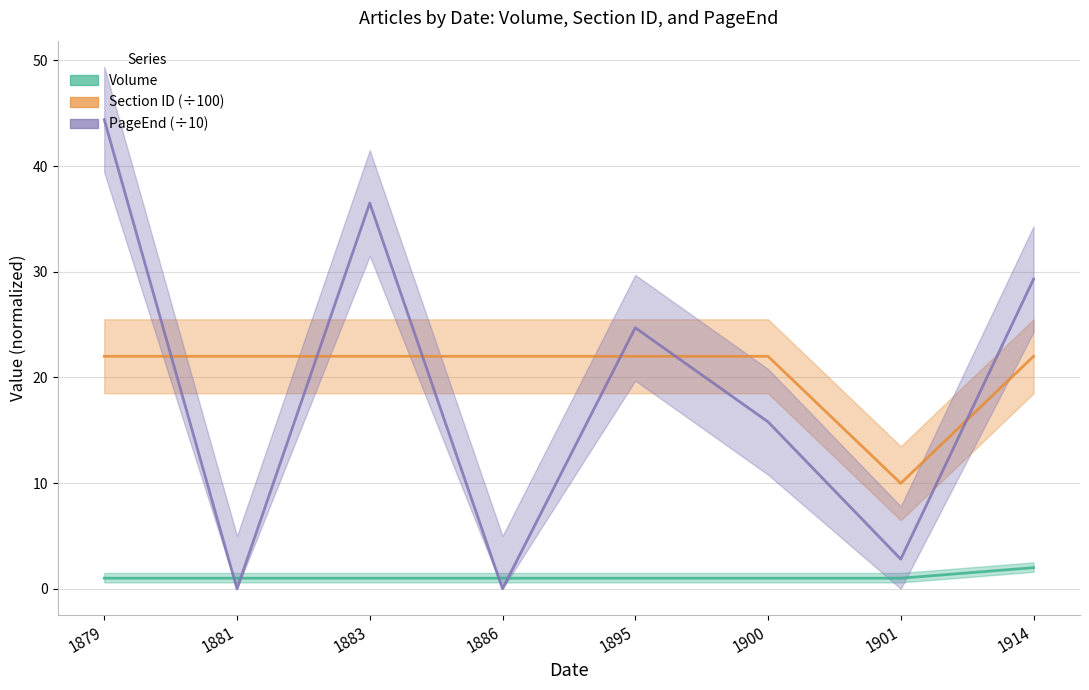

True or false: Section ID (÷100) and Volume intersect in this chart.

False